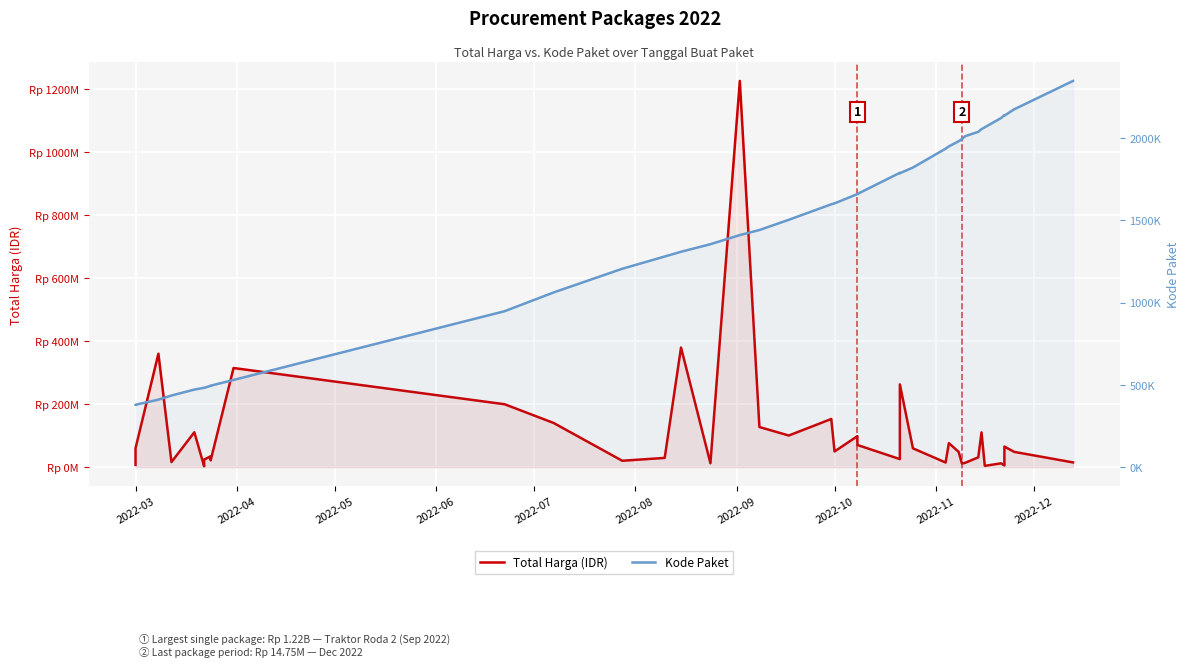

At which category does the chart reach its minimum across all series?

2022-03